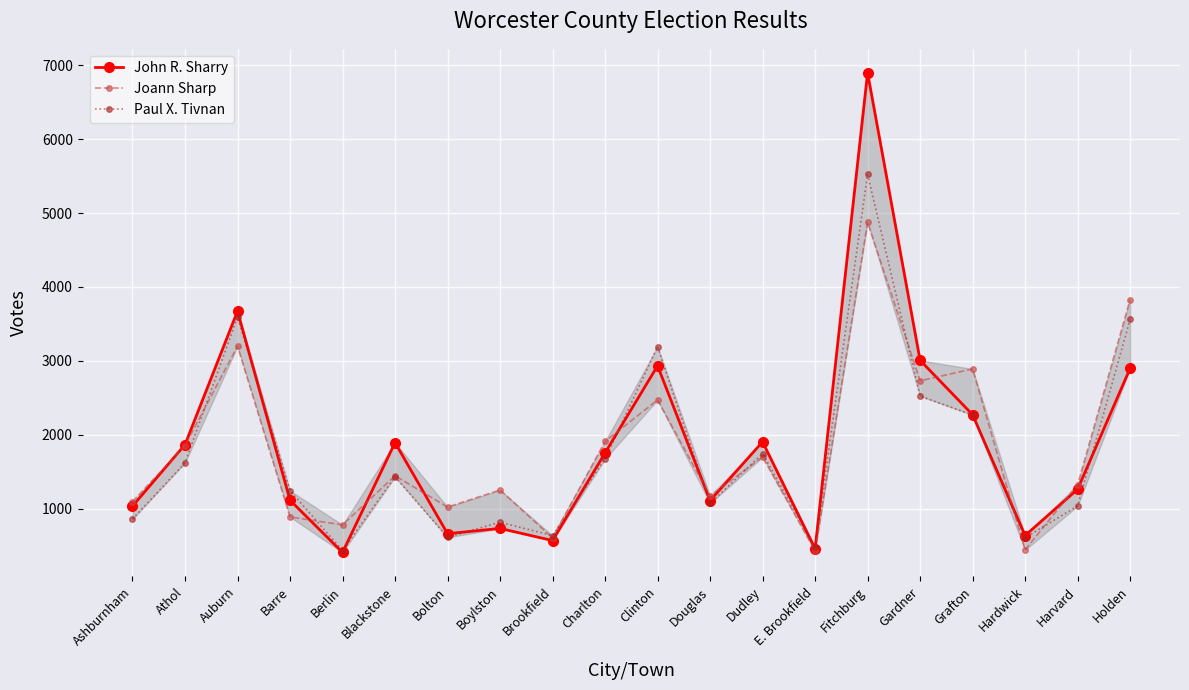

What is the approximate value of Joann Sharp at Grafton, to the nearest 10?

2890